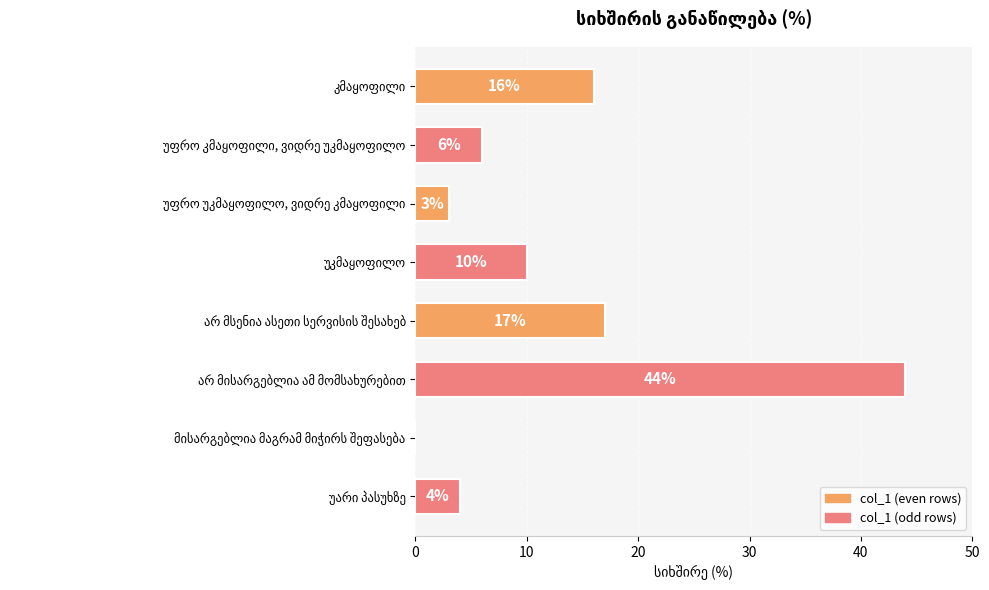

What is the sum of all values?

100